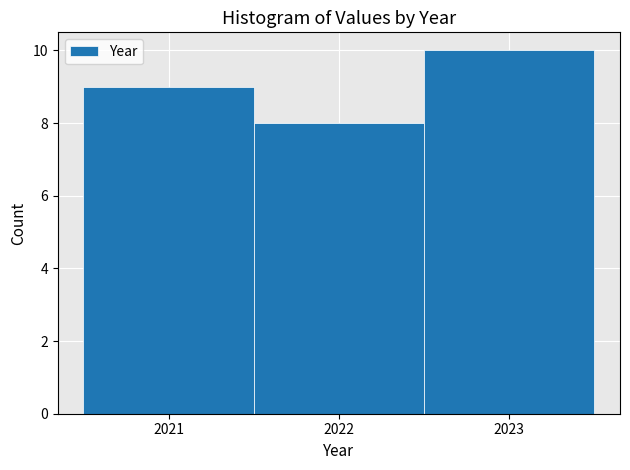

Over which range of the x-axis is the bar tallest?

2022.5 to 2023.5